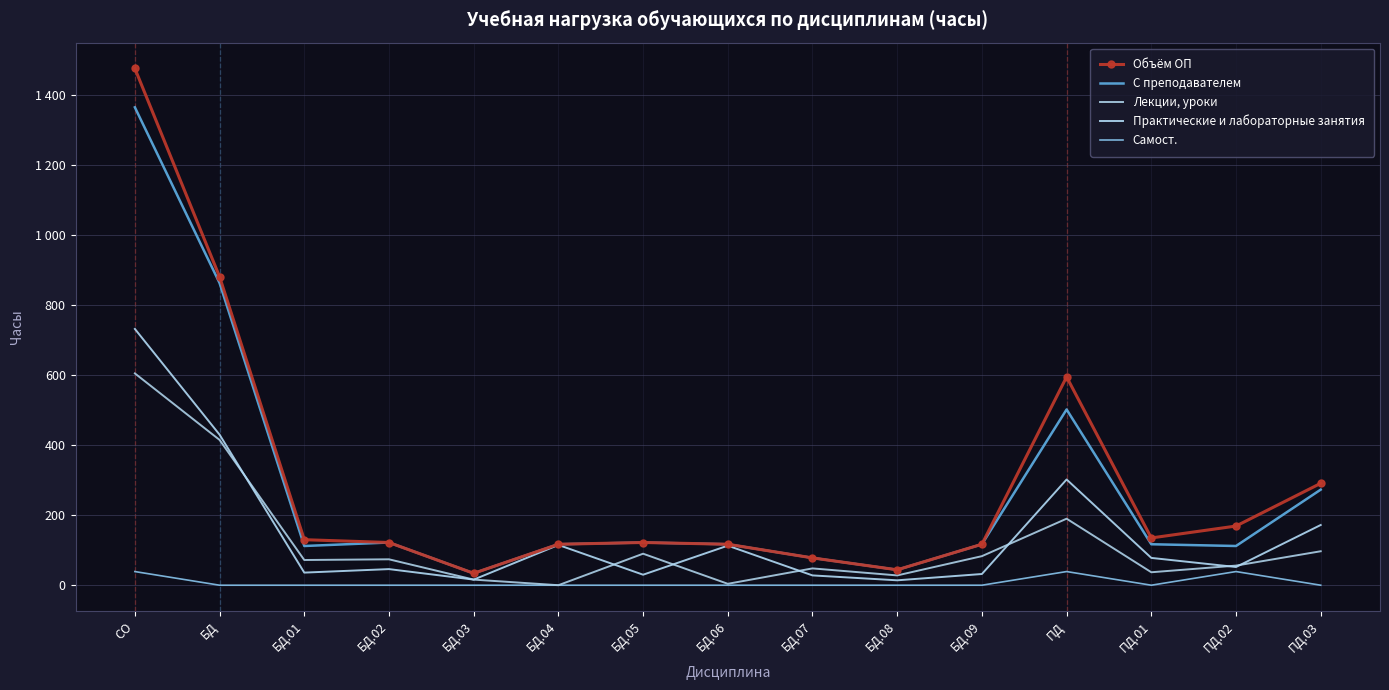

True or false: Самост. and С преподавателем cross at least once.

False